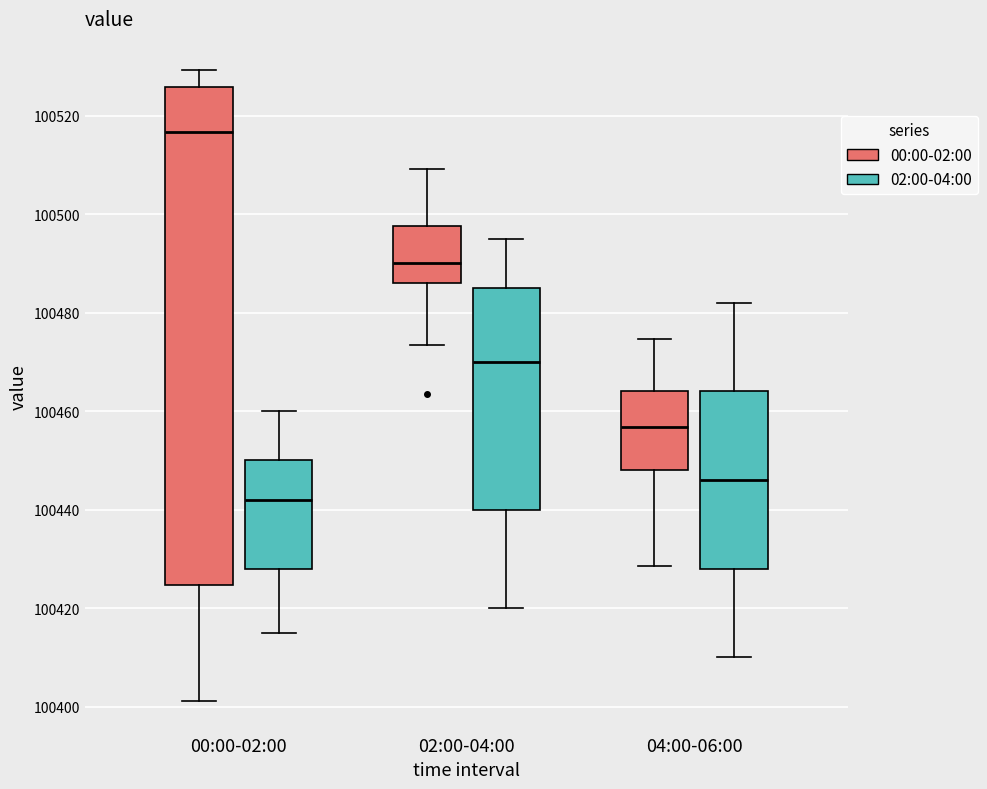

Reading left to right, transcribe this box plot: for each box, give where its median line is, the range the box spans, and where its two whiskers end, as read against the y-axis. The values are not printed on the chart, so give them approximately, as read against the axis.

00:00-02:00 (00:00-02:00): median 100516, box 100424 to 100526, whiskers 100402 to 100530
00:00-02:00 (02:00-04:00): median 100442, box 100428 to 100450, whiskers 100416 to 100460
02:00-04:00 (00:00-02:00): median 100490, box 100486 to 100498, whiskers 100474 to 100510
02:00-04:00 (02:00-04:00): median 100470, box 100440 to 100486, whiskers 100420 to 100496
04:00-06:00 (00:00-02:00): median 100456, box 100448 to 100464, whiskers 100428 to 100474
04:00-06:00 (02:00-04:00): median 100446, box 100428 to 100464, whiskers 100410 to 100482